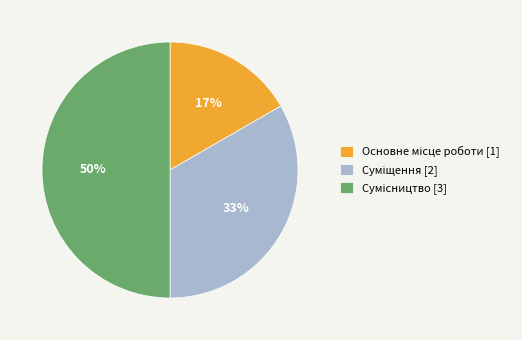

To the nearest percent, what is the difference between the largest and smallest slice percentages?

33%